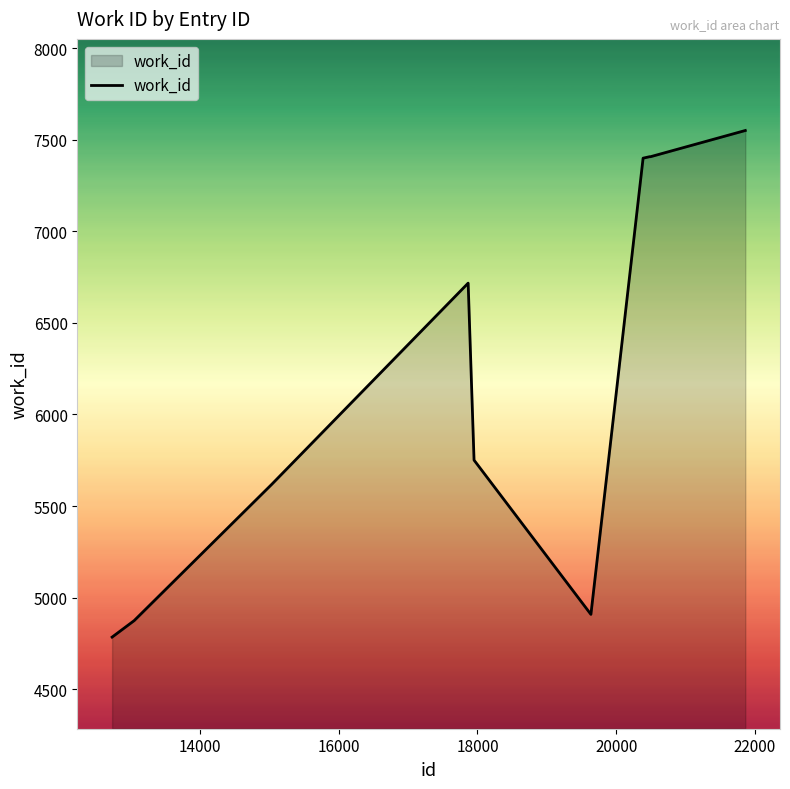

Does the chart have visible grid lines?

No